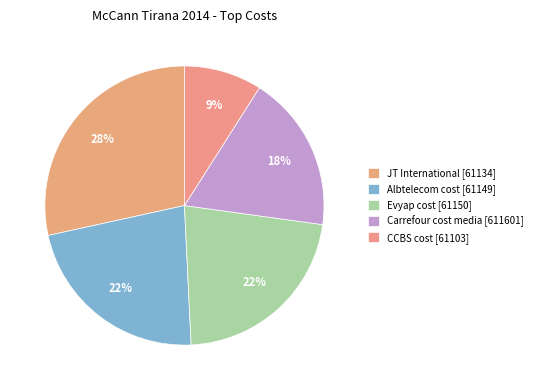

How many slices are in this pie chart?

5